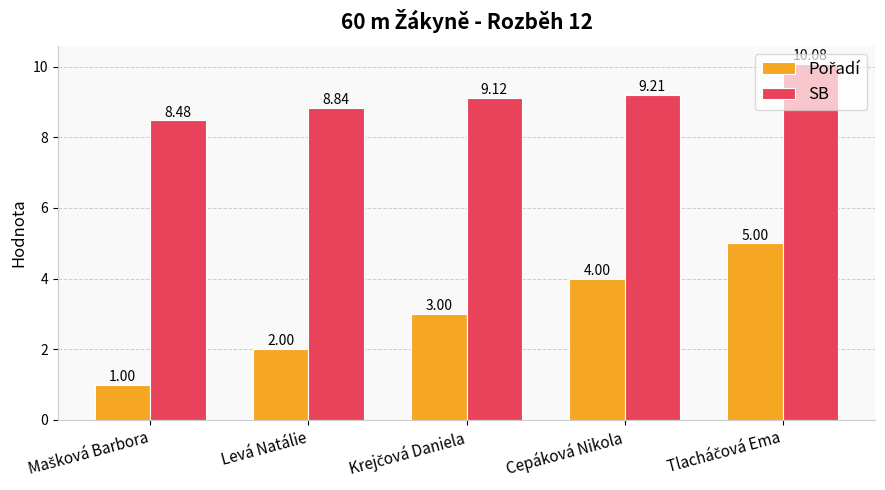

What is the total value across all series at Levá Natálie?

10.8